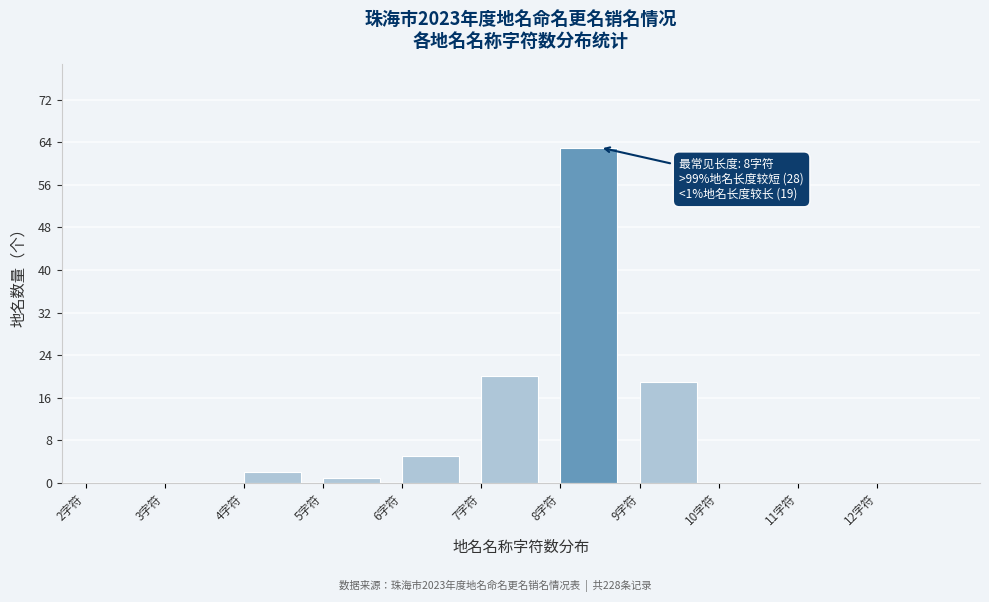

Over which range of the x-axis is the bar tallest?

8 to 9